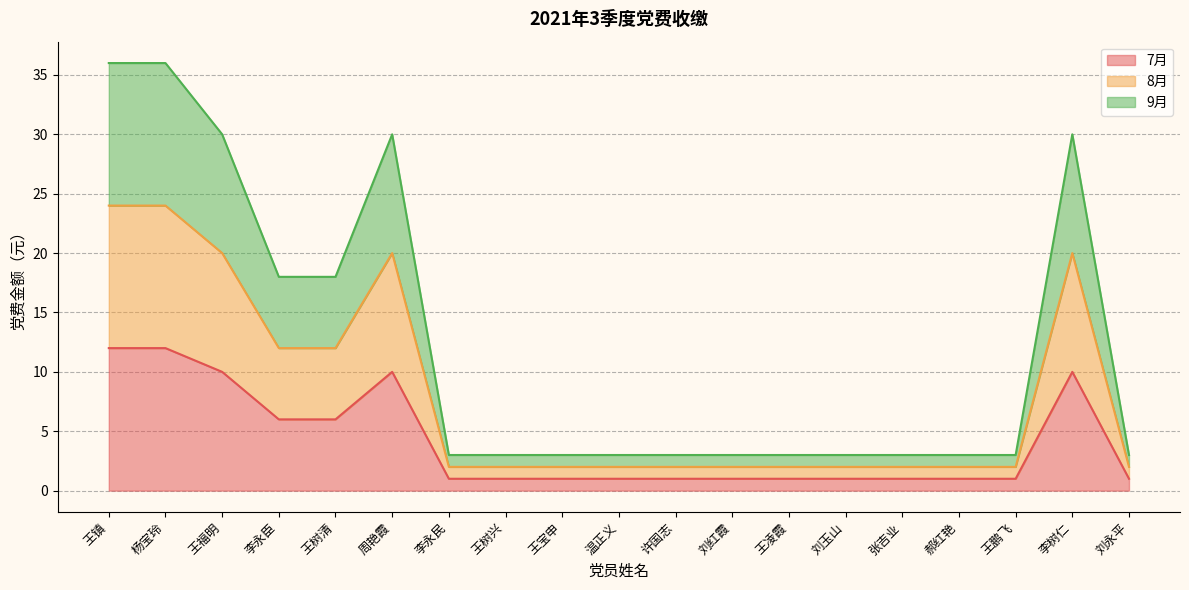

Which series has the largest total across all categories?

9月